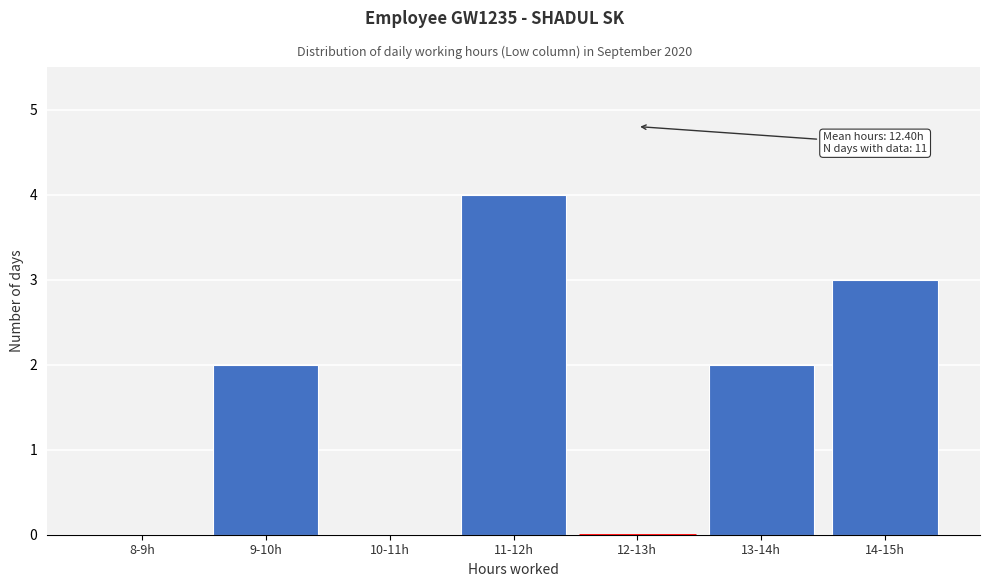

Reading left to right, extract all data points from this chart.

8-9h=0	9-10h=2	10-11h=0	11-12h=4	12-13h=0	13-14h=2	14-15h=3